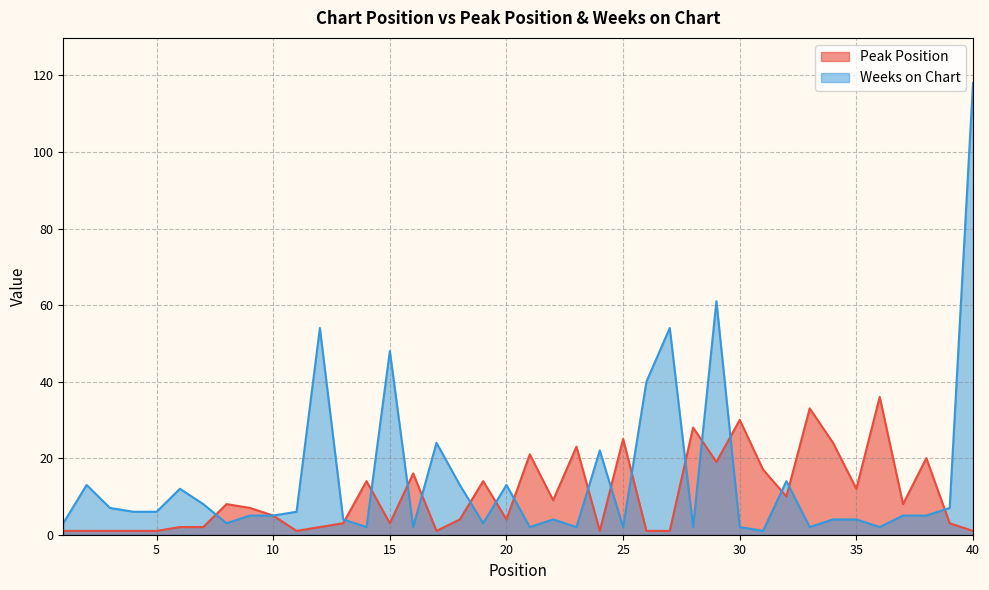

Between which two adjacent categories do Peak Position and Weeks on Chart first intersect?

7 and 8